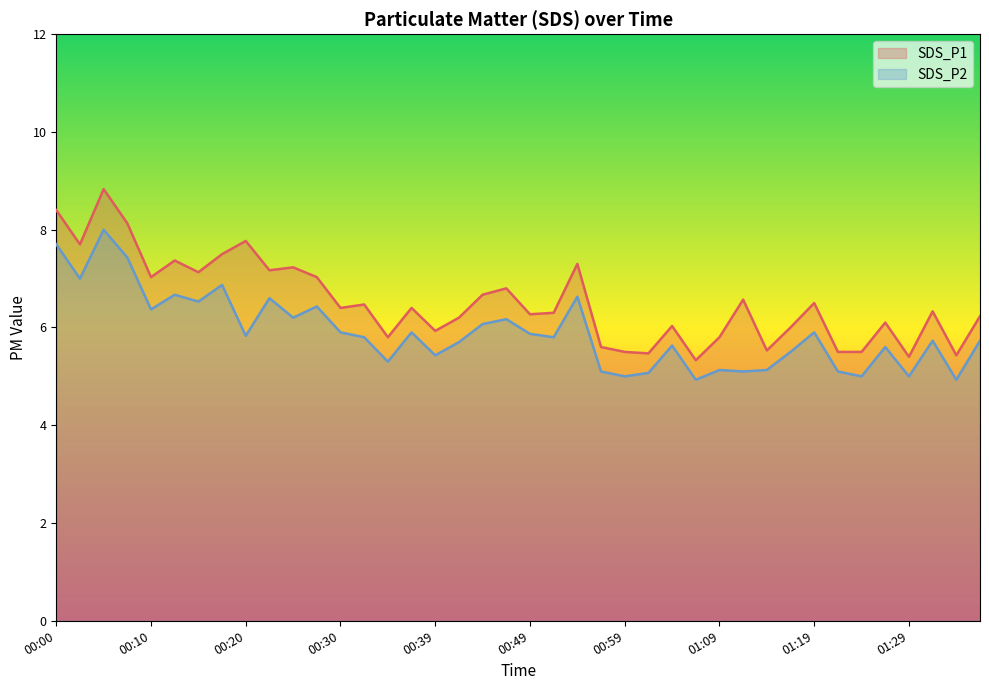

What is the difference between the SDS_P2 values at 01:29 and 00:25?

1.2